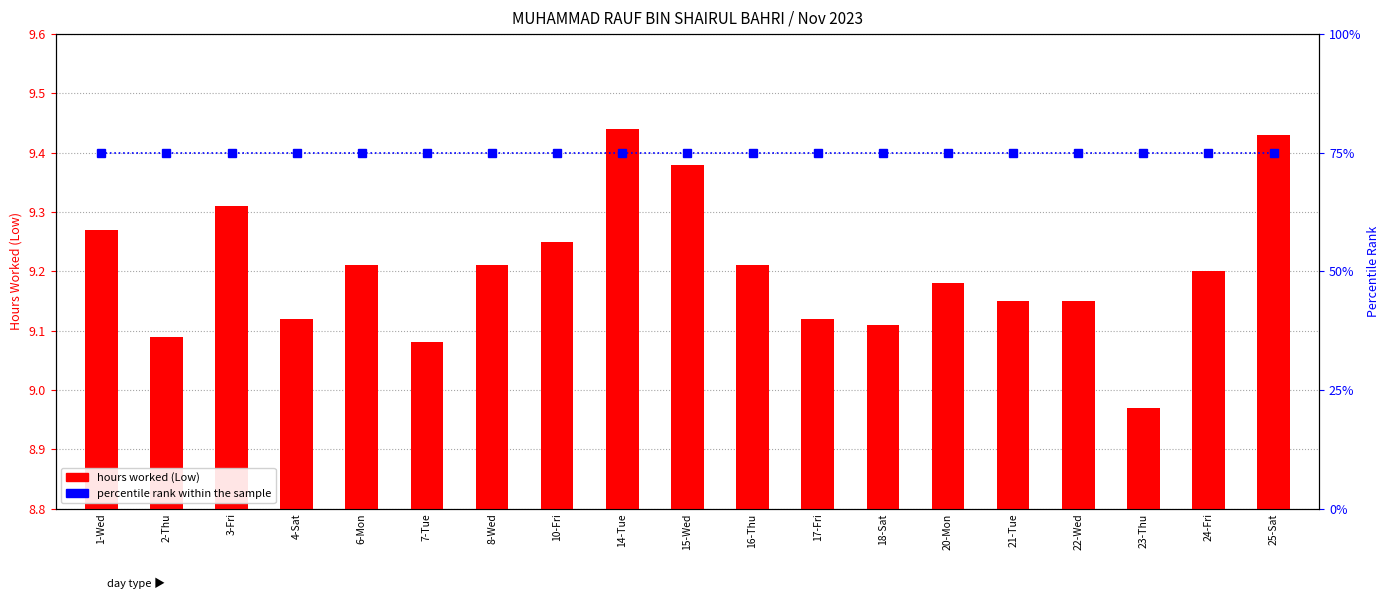

Which series has the largest range (max minus min)?

hours worked (Low)